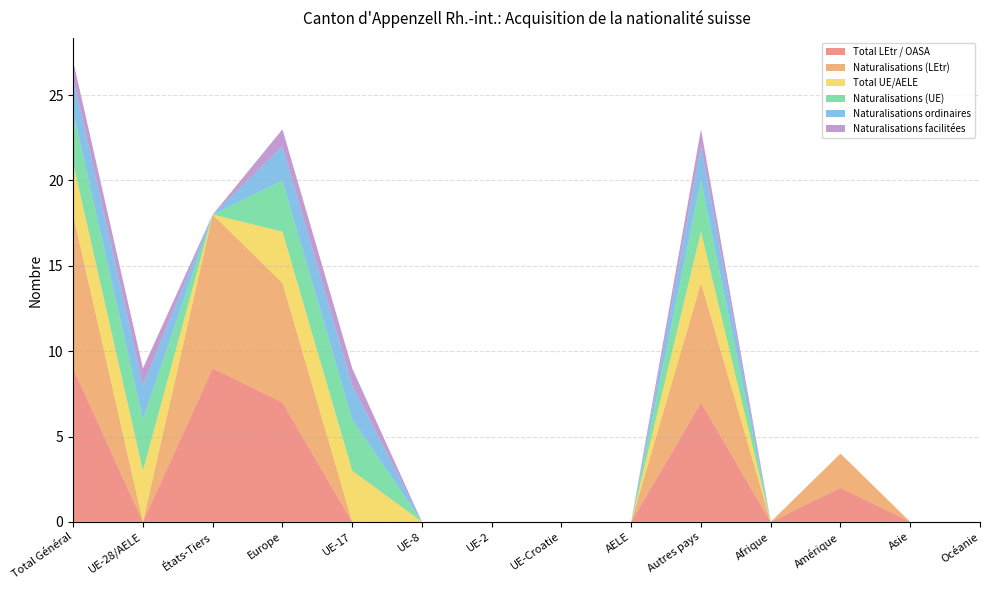

Reading left to right, what are all the values shown in this chart?

Total LEtr / OASA: Total Général=9	UE-28/AELE=0	États-Tiers=9	Europe=7	UE-17=0	UE-8=0	UE-2=0	UE-Croatie=0	AELE=0	Autres pays=7	Afrique=0	Amérique=2	Asie=0	Océanie=0
Naturalisations (LEtr): Total Général=9	UE-28/AELE=0	États-Tiers=9	Europe=7	UE-17=0	UE-8=0	UE-2=0	UE-Croatie=0	AELE=0	Autres pays=7	Afrique=0	Amérique=2	Asie=0	Océanie=0
Total UE/AELE: Total Général=3	UE-28/AELE=3	États-Tiers=0	Europe=3	UE-17=3	UE-8=0	UE-2=0	UE-Croatie=0	AELE=0	Autres pays=3	Afrique=0	Amérique=0	Asie=0	Océanie=0
Naturalisations (UE): Total Général=3	UE-28/AELE=3	États-Tiers=0	Europe=3	UE-17=3	UE-8=0	UE-2=0	UE-Croatie=0	AELE=0	Autres pays=3	Afrique=0	Amérique=0	Asie=0	Océanie=0
Naturalisations ordinaires: Total Général=2	UE-28/AELE=2	États-Tiers=0	Europe=2	UE-17=2	UE-8=0	UE-2=0	UE-Croatie=0	AELE=0	Autres pays=2	Afrique=0	Amérique=0	Asie=0	Océanie=0
Naturalisations facilitées: Total Général=1	UE-28/AELE=1	États-Tiers=0	Europe=1	UE-17=1	UE-8=0	UE-2=0	UE-Croatie=0	AELE=0	Autres pays=1	Afrique=0	Amérique=0	Asie=0	Océanie=0